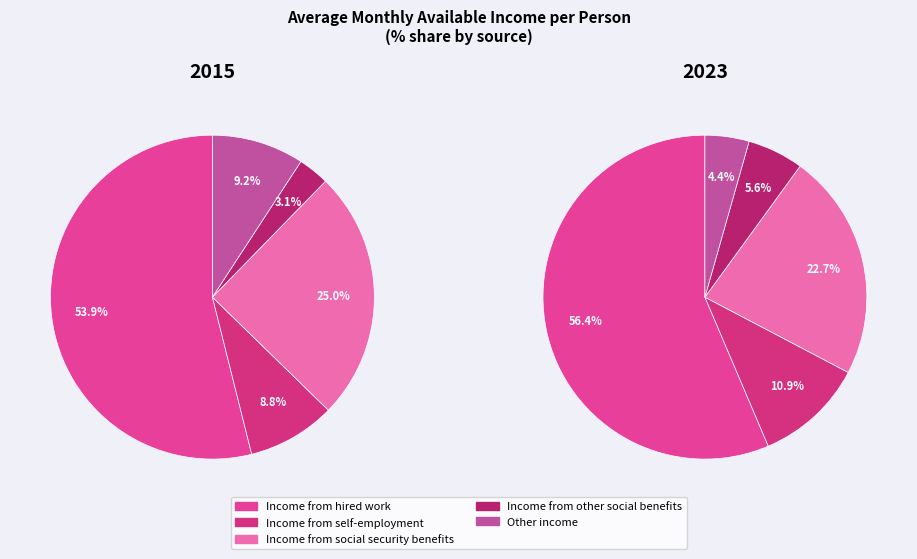

How many slices are in this pie chart?

5